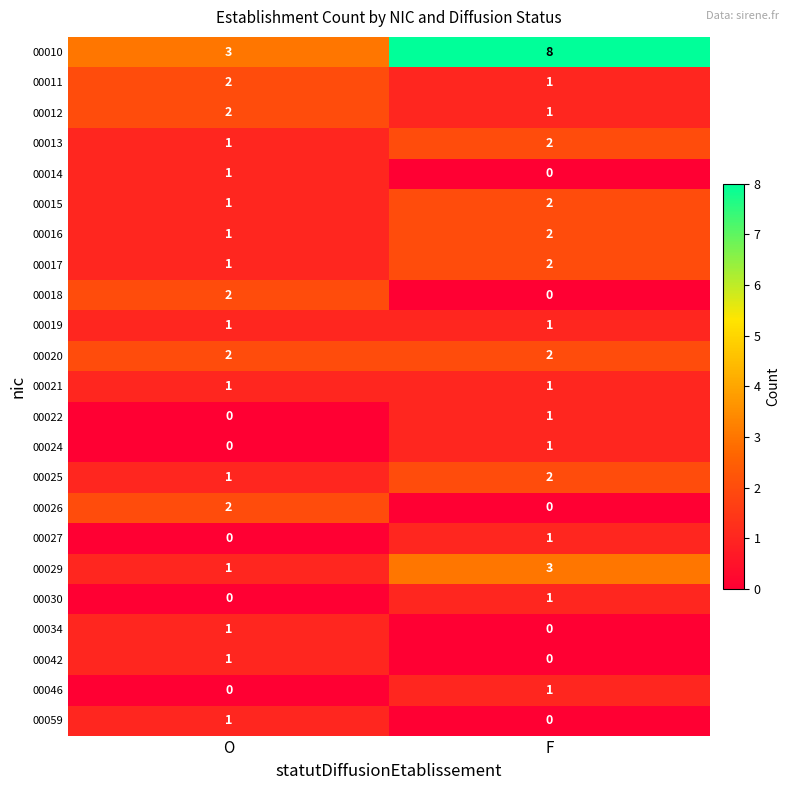

Which series has the widest spread of values?

00010